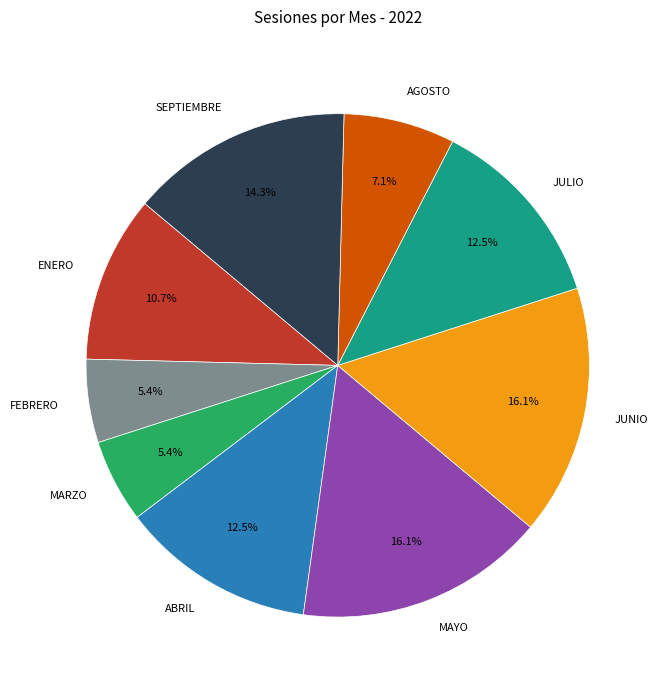

Is MARZO the majority of the pie?

No